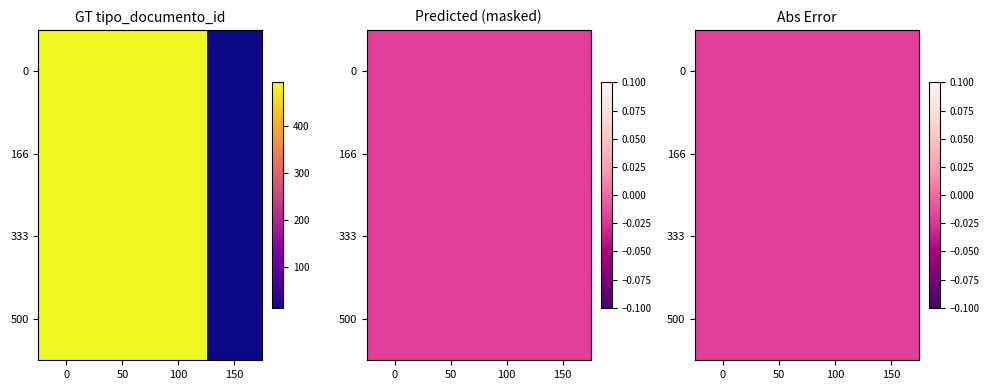

Is it true that y6R0QqQqRPw%253D equals 213 at 50?

False